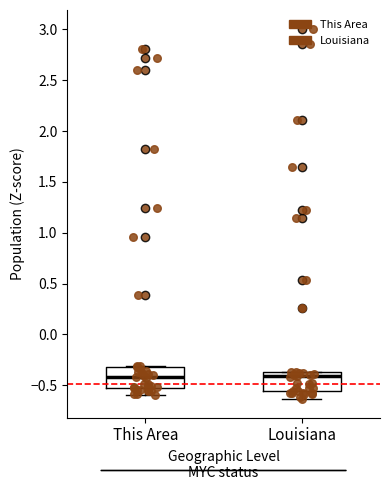

Where does the median line of the box for This Area sit on the y-axis? The values are not printed on the chart, so give them approximately, as read against the axis.

-0.40